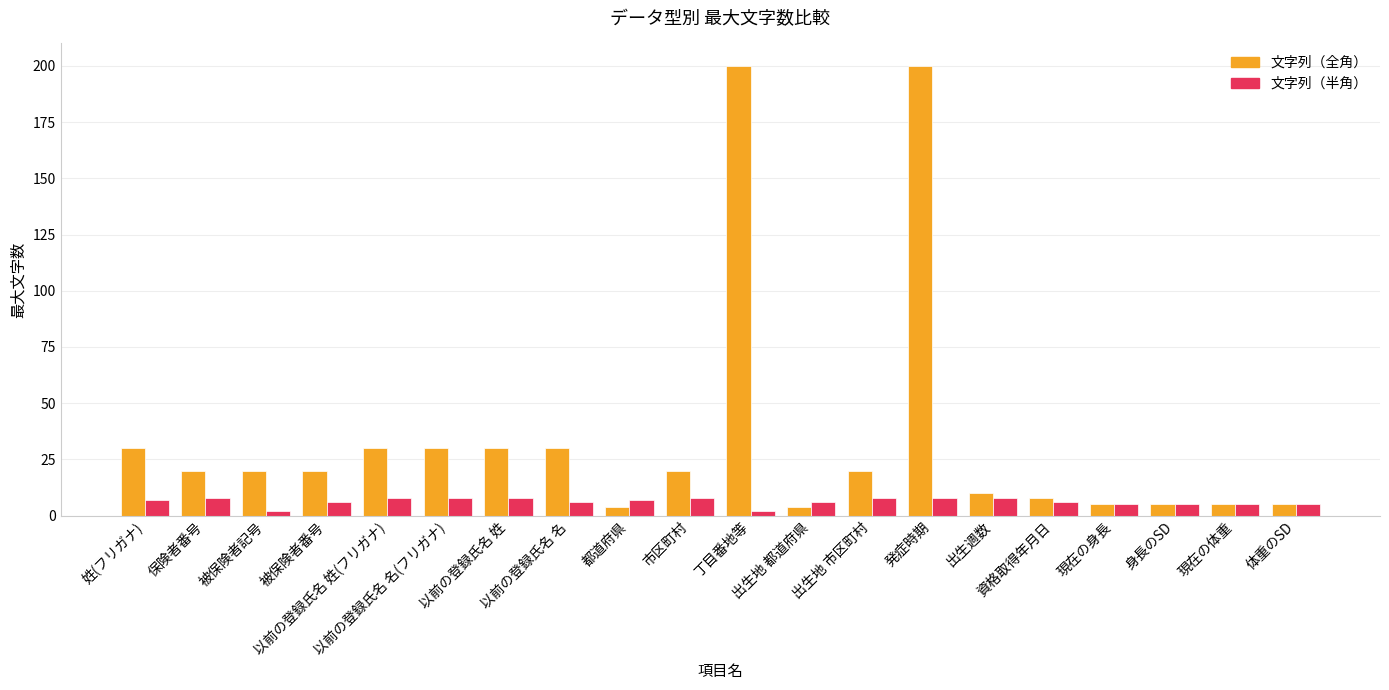

Between 以前の登録氏名 名 and 丁目番地等, which series saw the biggest shift?

文字列（全角）